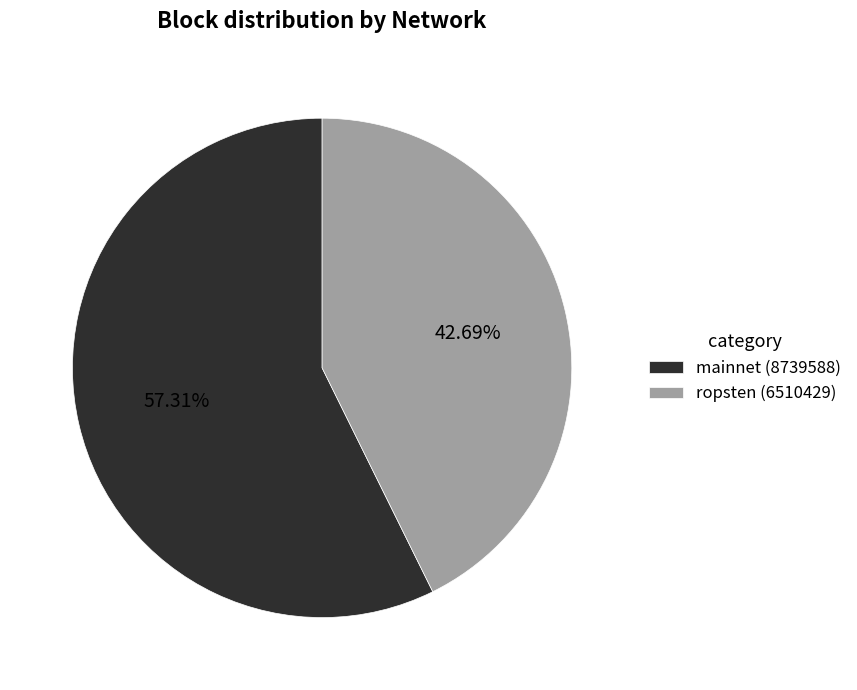

Count the number of slices in the pie.

2